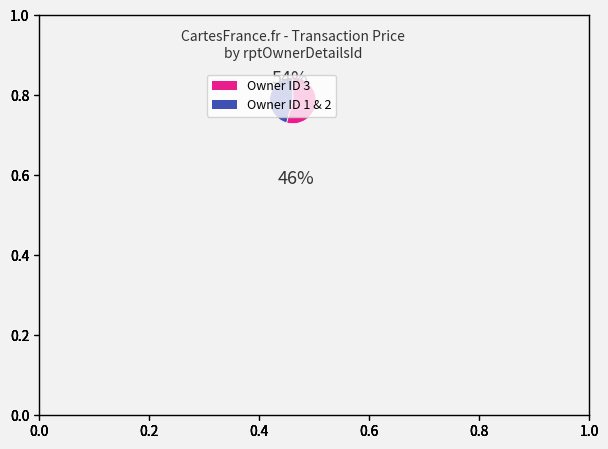

Is there a majority slice in this chart?

Yes